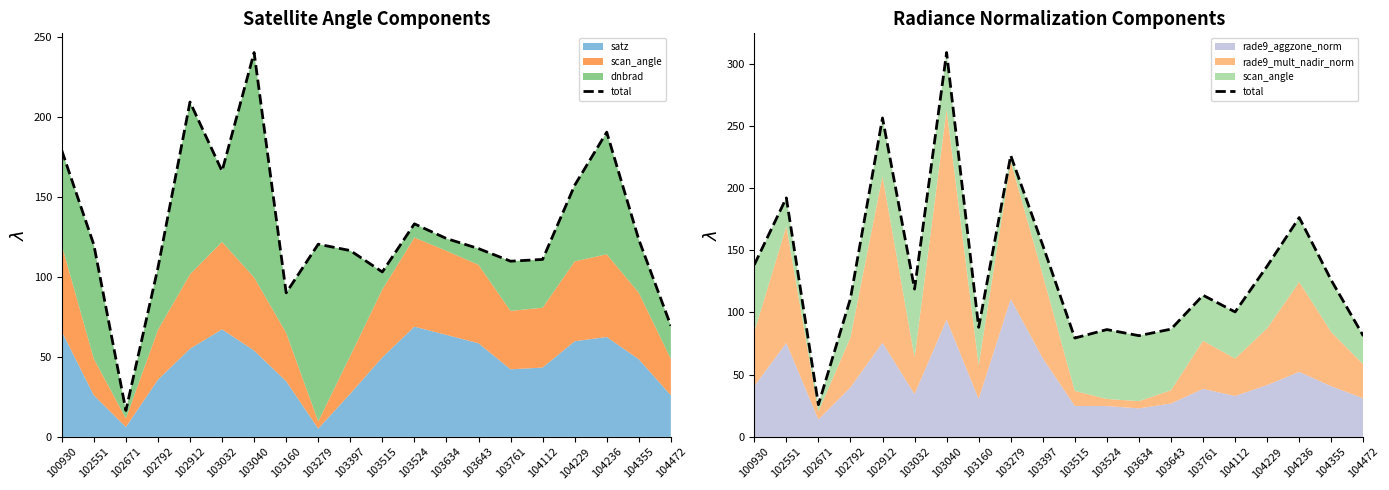

Where is the first local minimum?

102671